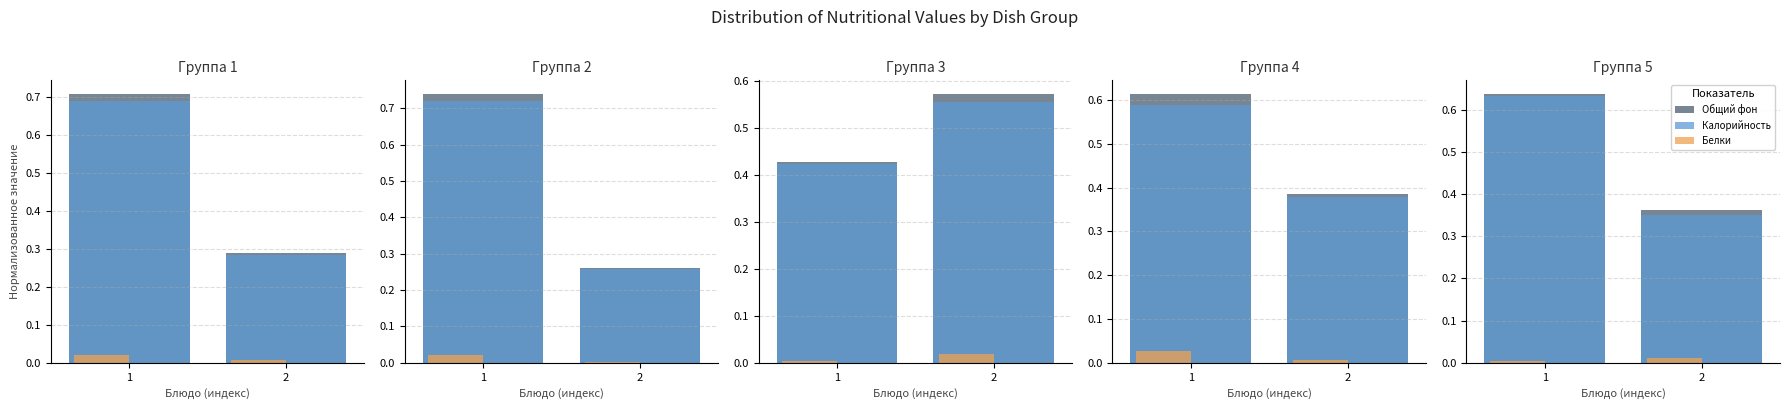

How many bars are there in each group?

3